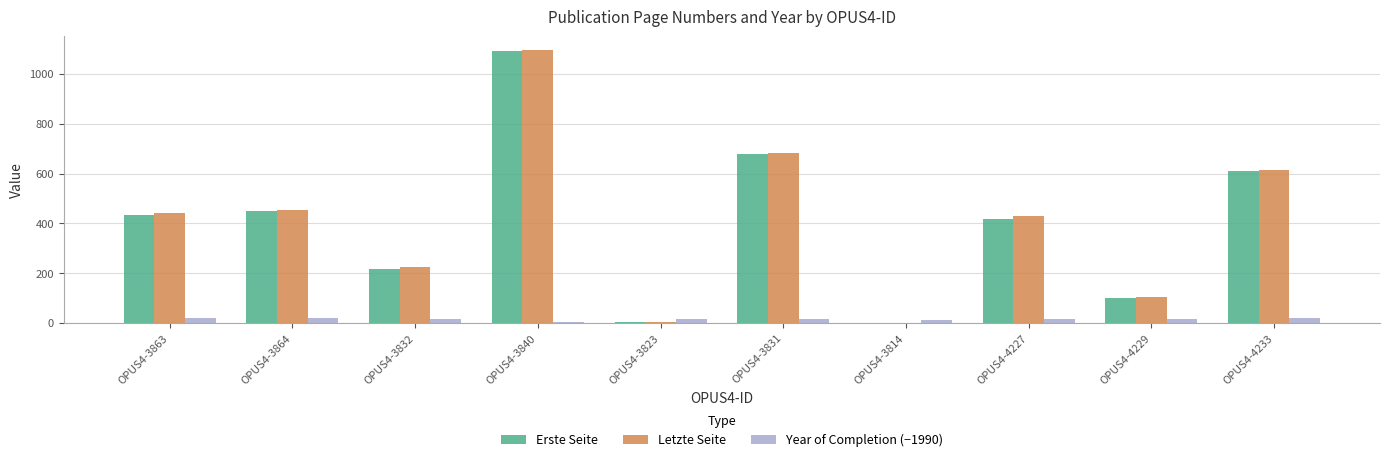

What is the greatest value displayed?

1096